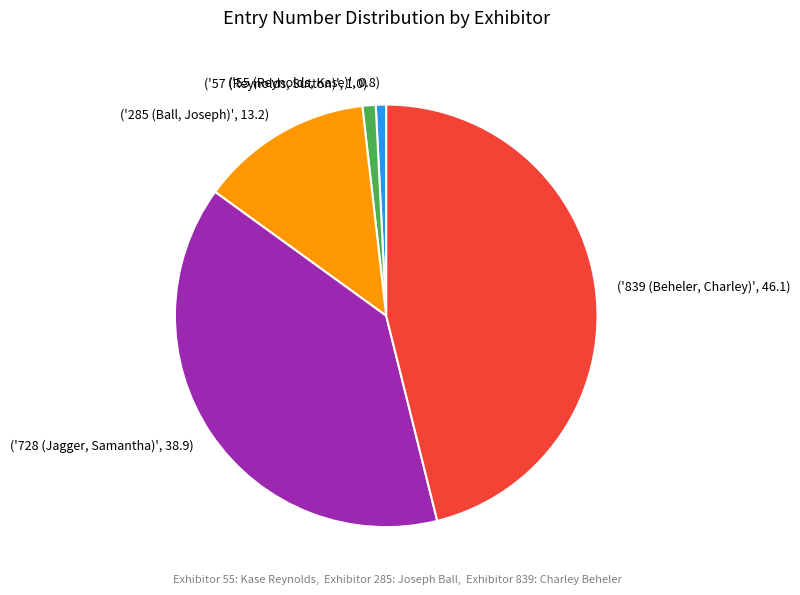

True or false: ('285 (Ball, Joseph)', 13.2) accounts for 1% of the total.

False